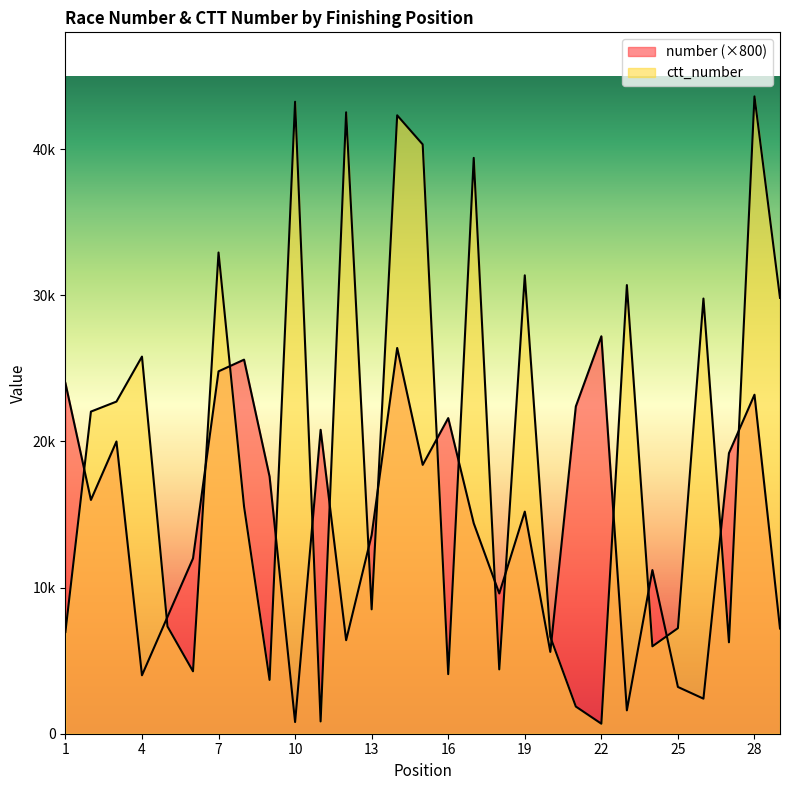

Where do number and ctt_number first cross each other?

1 and 2